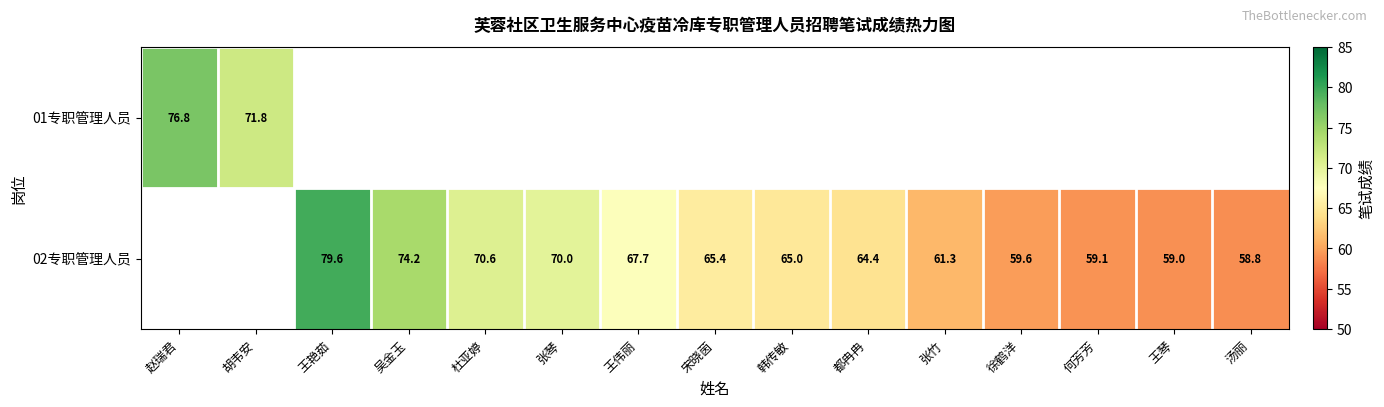

Is the value of 01专职管理人员 at 赵瑞君 greater than the value of 02专职管理人员 at 徐鹤洋?

Yes